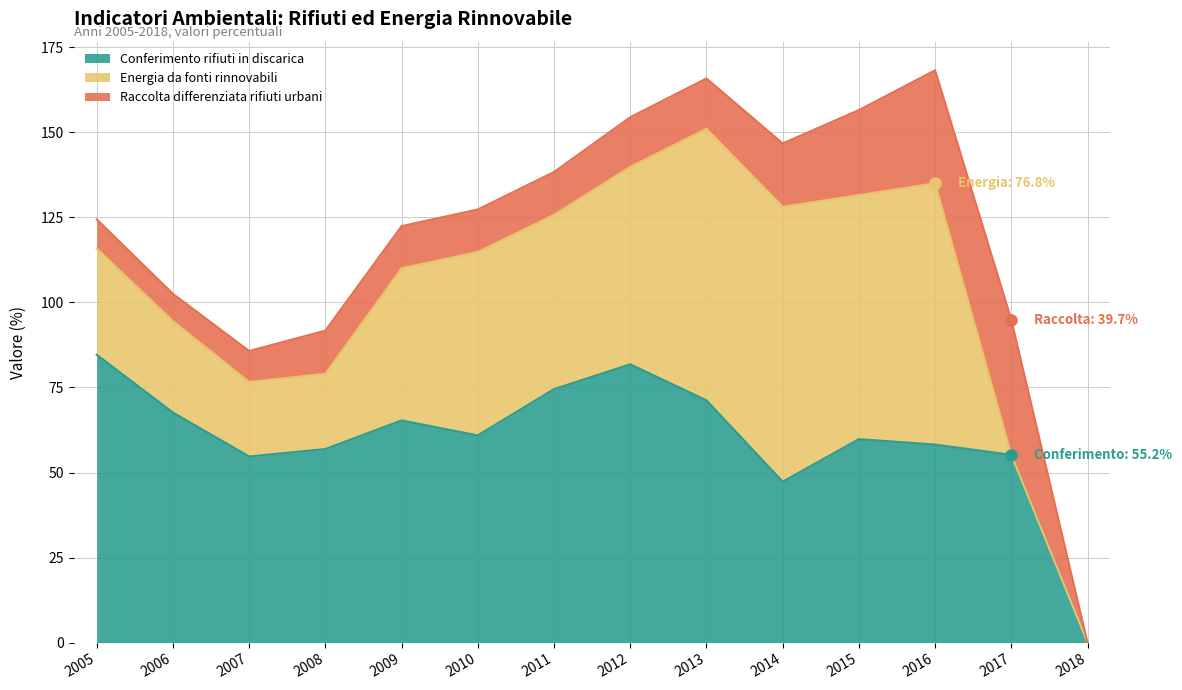

Which category has the highest value in the Raccolta differenziata rifiuti urbani series?

2017